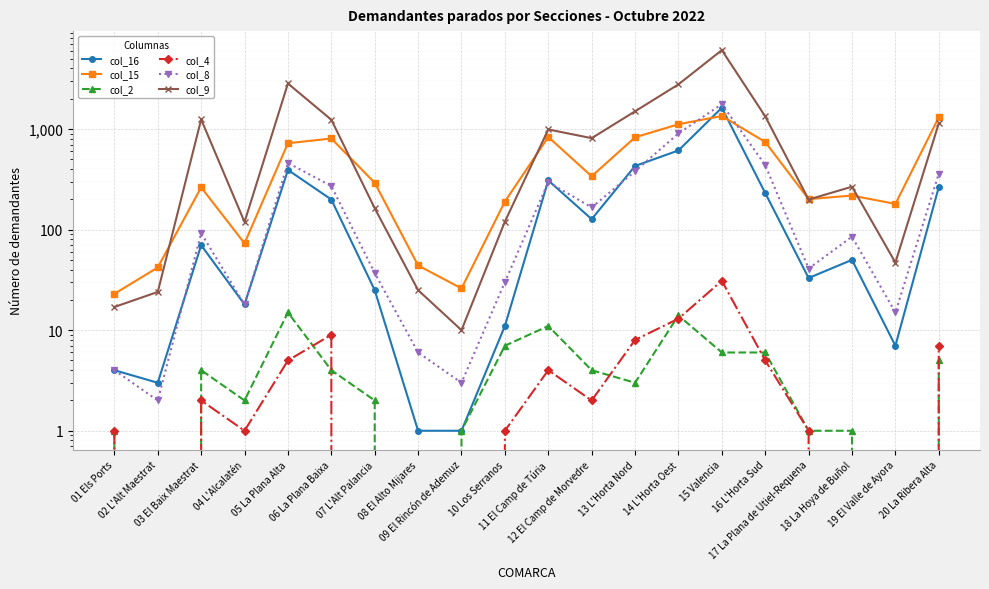

What is the value of the col_9 point at the 1st from the left?

17